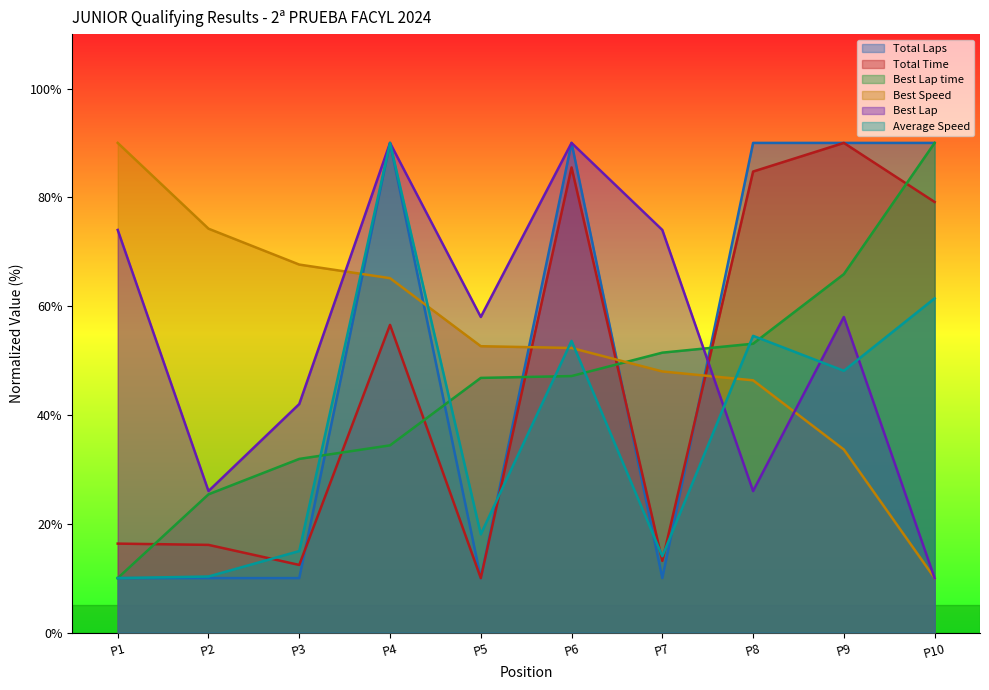

Which series has the largest range (max minus min)?

Total Laps